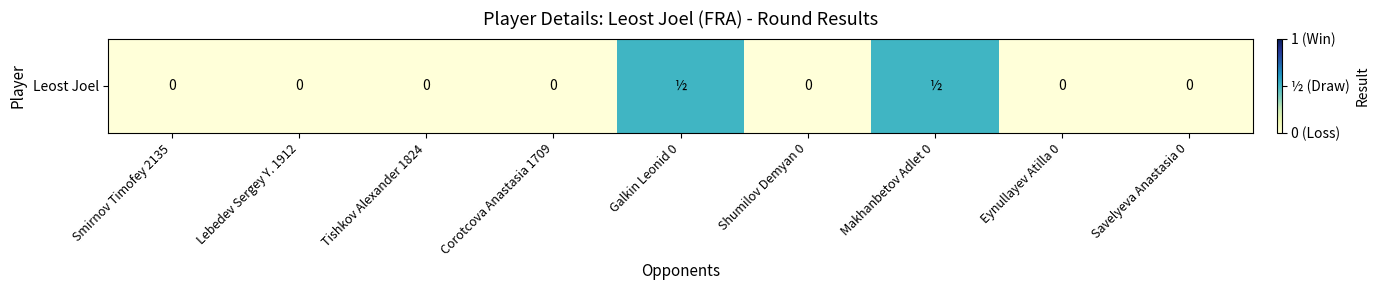

Reading left to right, list all the values displayed in this chart.

Smirnov Timofey 2135=0.0	Lebedev Sergey Y. 1912=0.0	Tishkov Alexander 1824=0.0	Corotcova Anastasia 1709=0.0	Galkin Leonid 0=0.5	Shumilov Demyan 0=0.0	Makhanbetov Adlet 0=0.5	Eynullayev Atilla 0=0.0	Savelyeva Anastasia 0=0.0